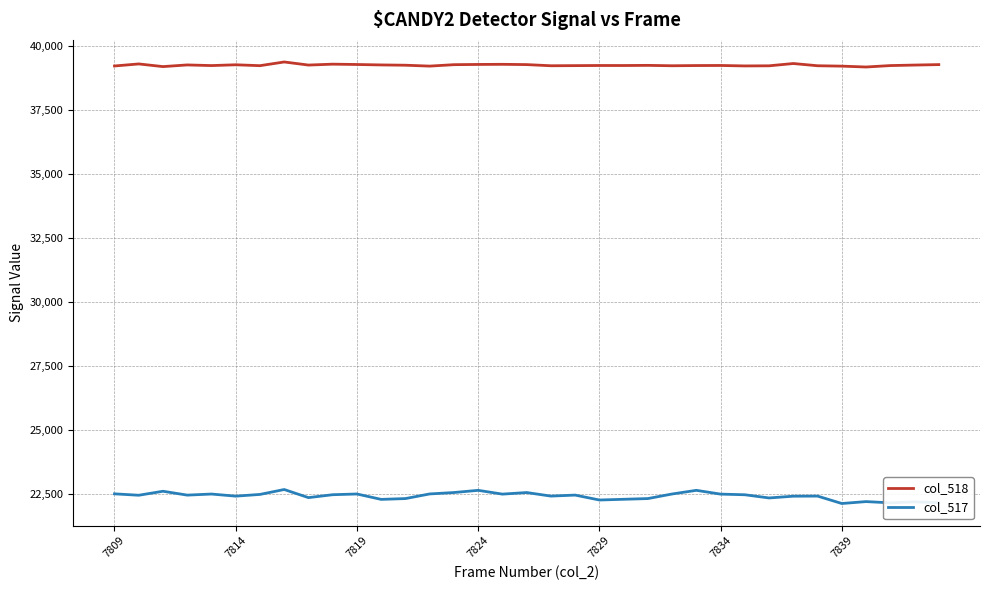

True or false: col_517 and col_518 intersect in this chart.

False